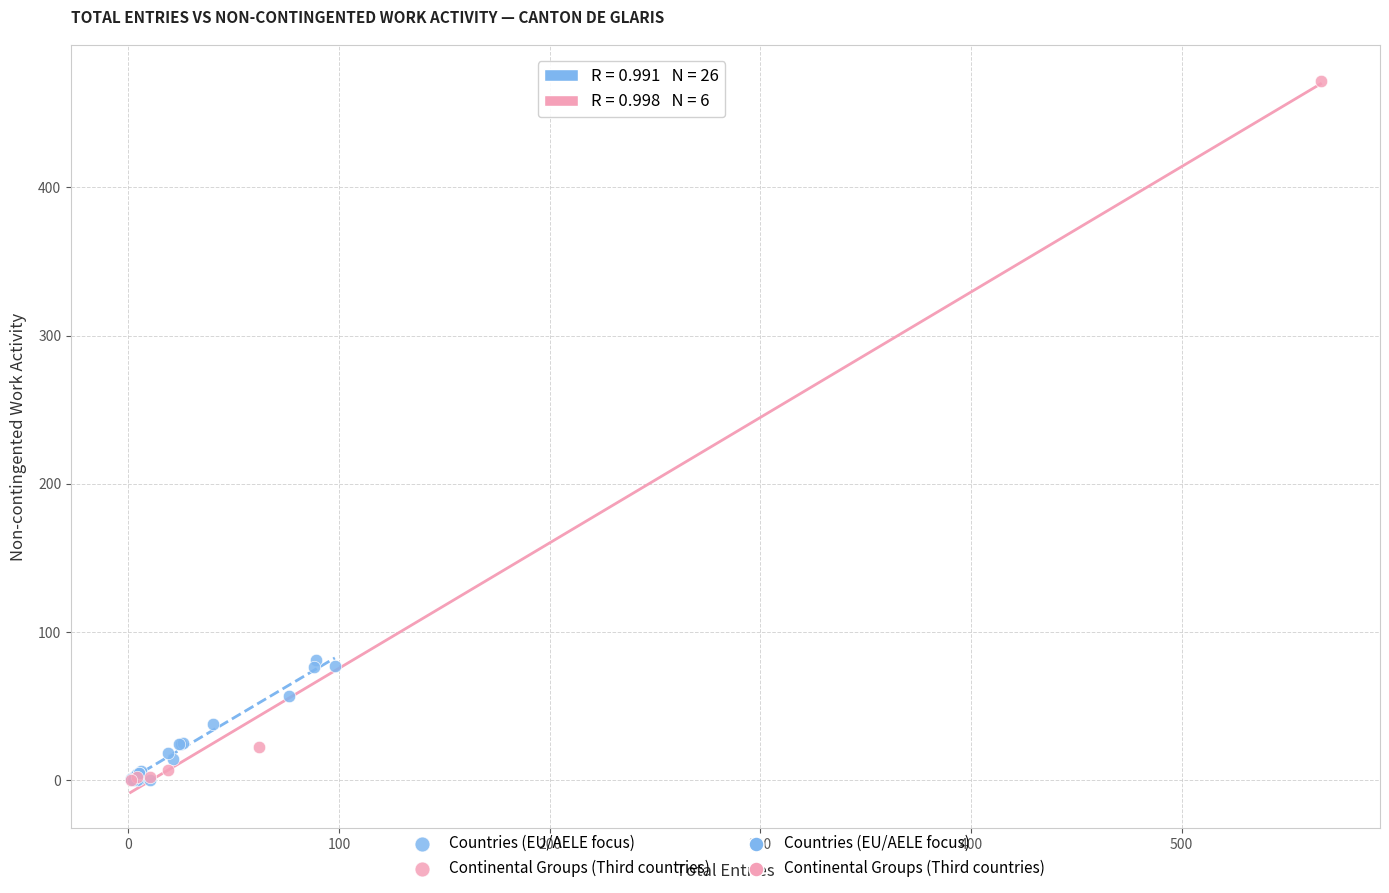

Which series contains the highest Y value?

Continental Groups (Third countries)